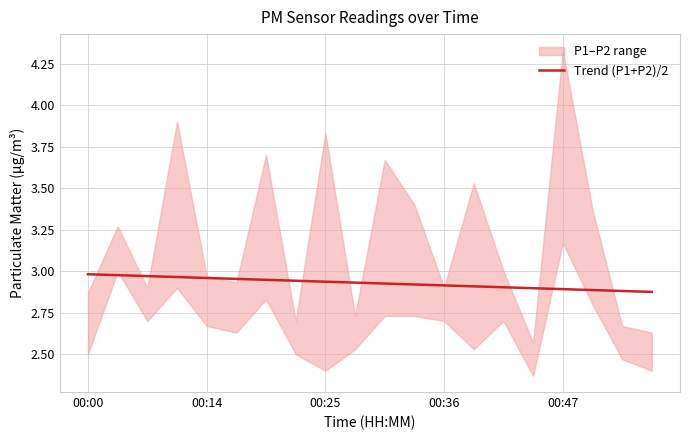

The value at 00:47 is 4.6. True or false?

False